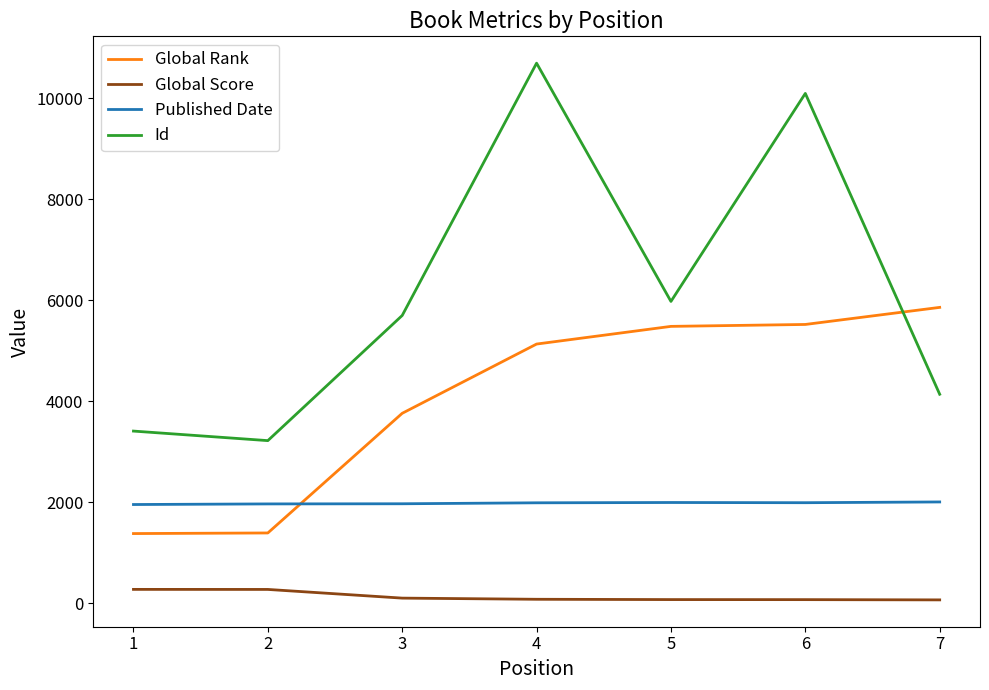

Which series has the widest spread of values?

Id